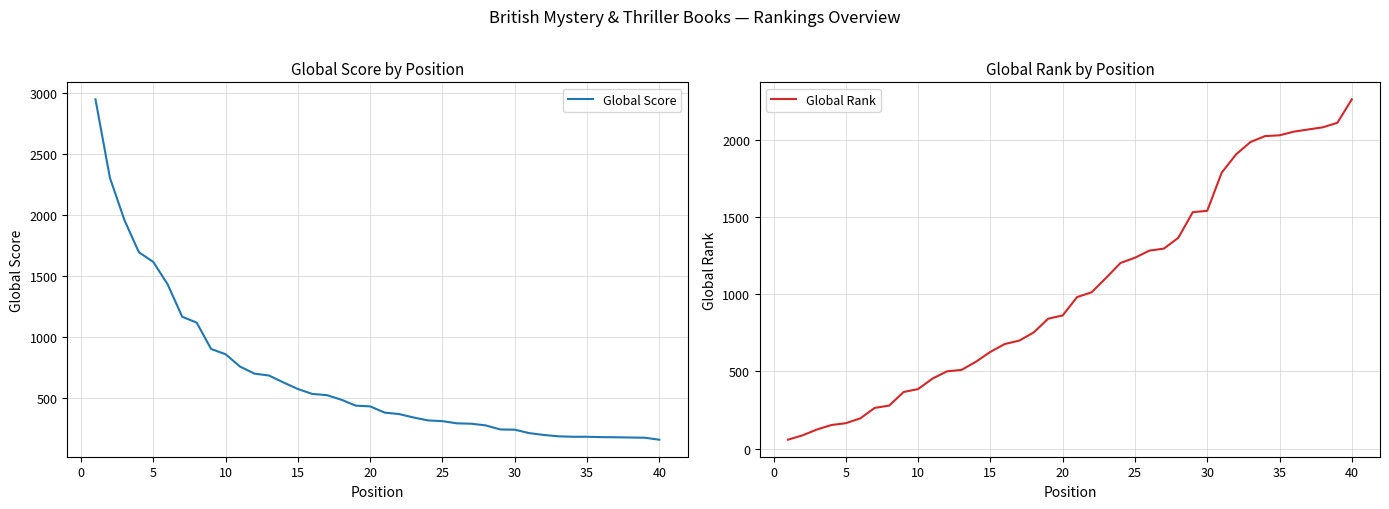

What is the maximum value for Global Score?

2950